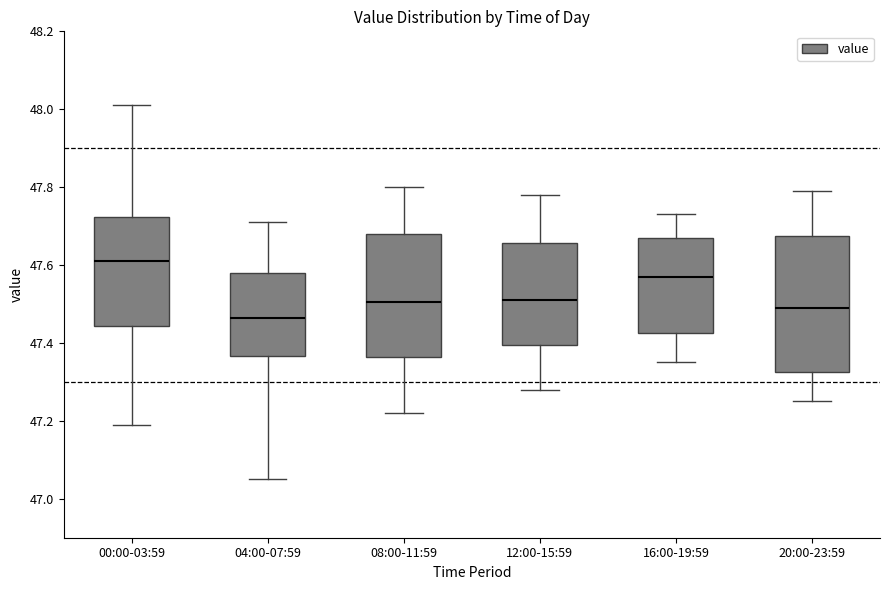

Which box's median line is the lowest?

04:00-07:59